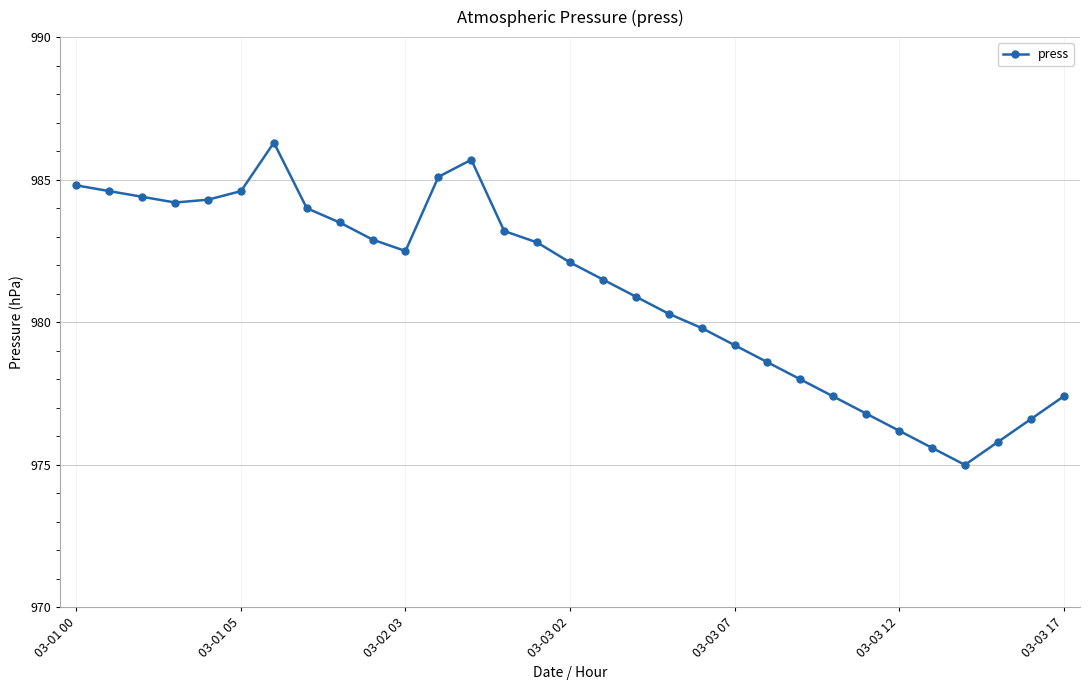

What is the average value?

981.1